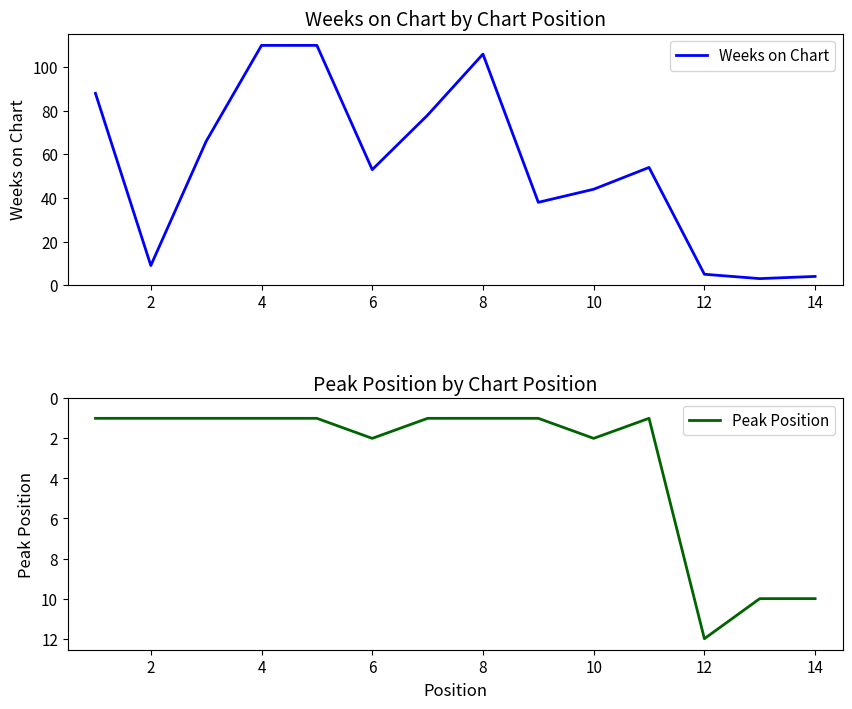

How many series are shown in this chart?

2